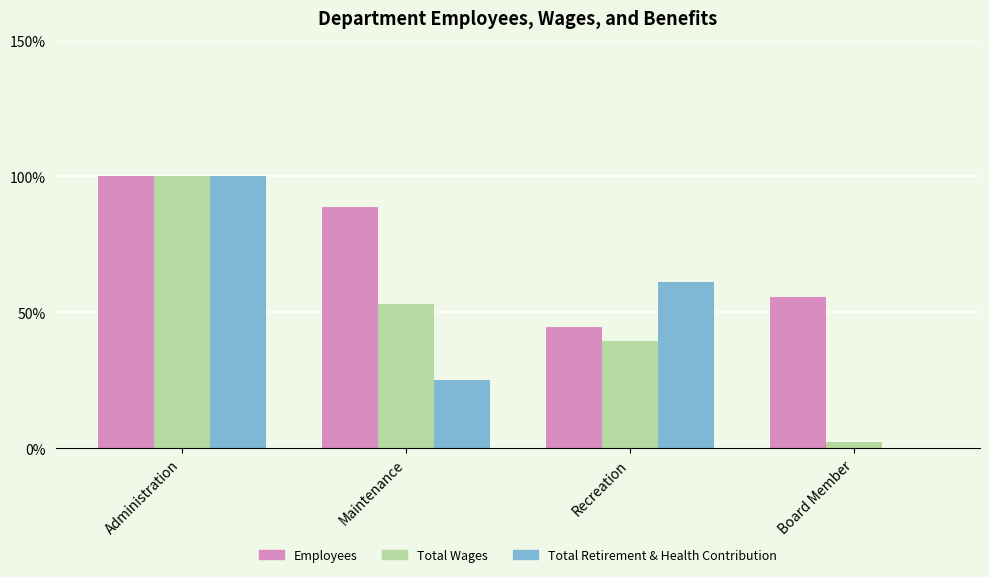

Reading left to right, list all the values displayed in this chart.

Employees: 100.0	88.9	44.4	55.6
Total Wages: 100.0	53.1	39.5	2.2
Total Retirement & Health Contribution: 100.0	25.2	61.0	0.0